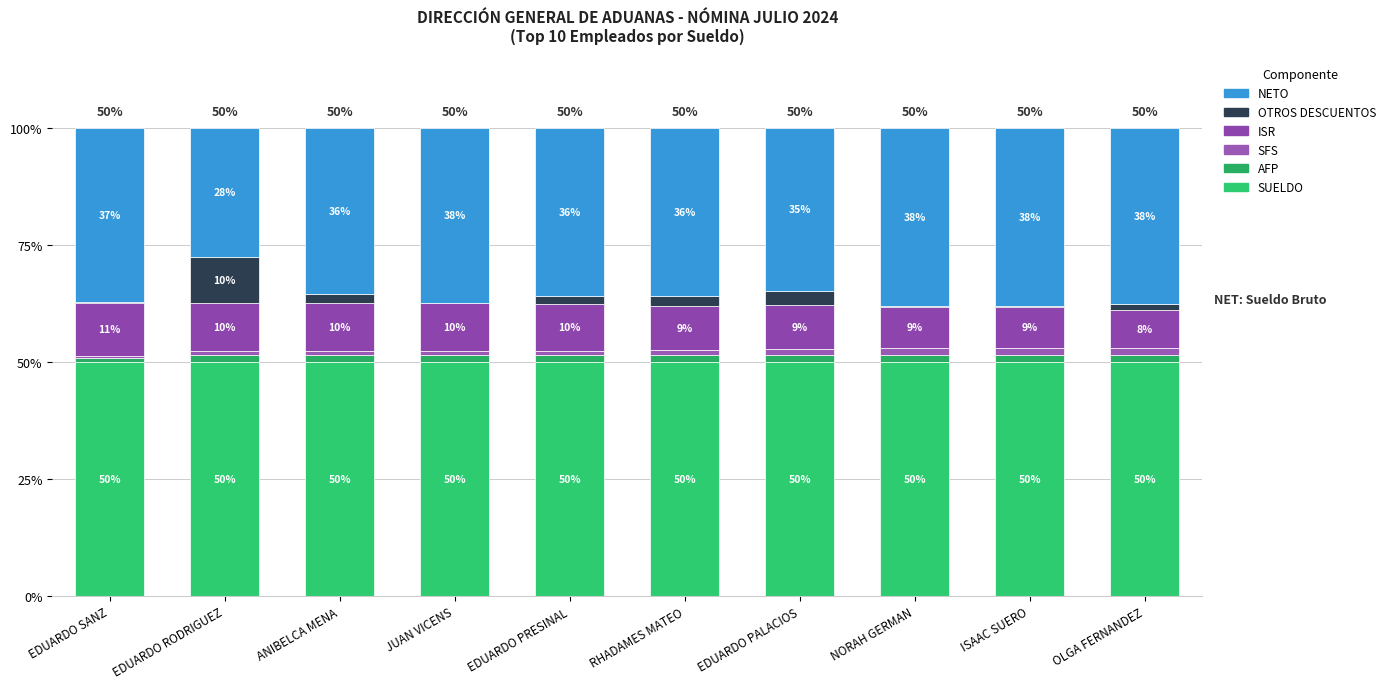

Are the bars grouped side by side (vs. stacked)?

No